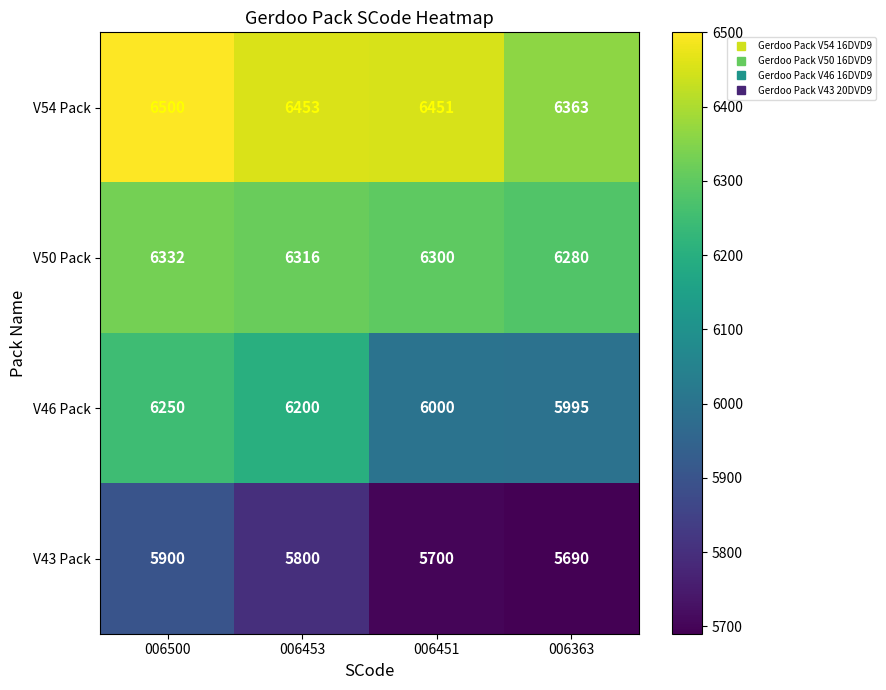

What is the difference between the V50 Pack values at 006451 and 006363?

20